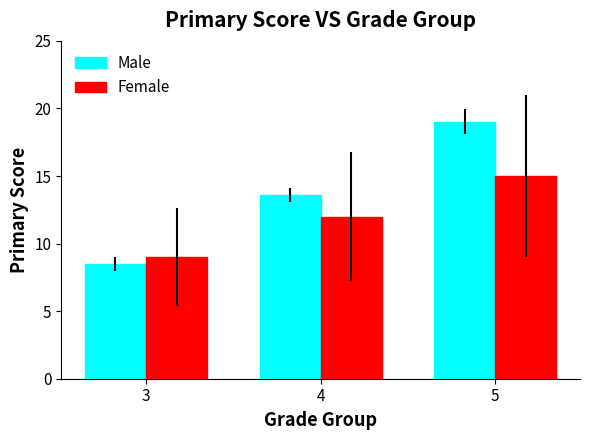

How many bars are there in each group?

2